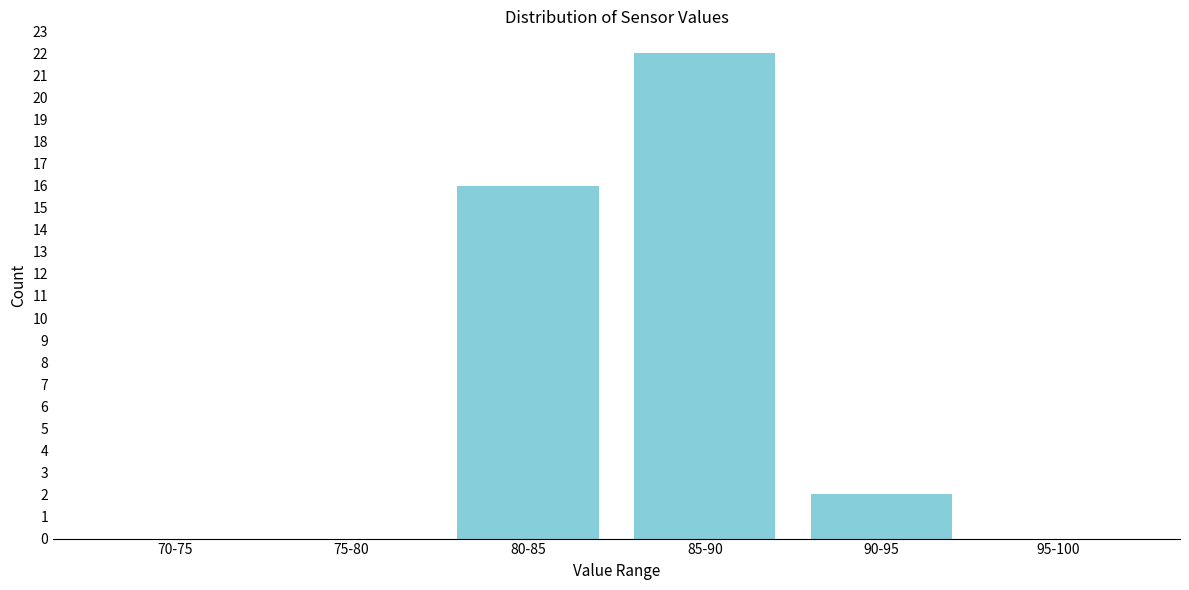

Reading left to right, what are all the values shown in this chart?

70-75=0	75-80=0	80-85=16	85-90=22	90-95=2	95-100=0